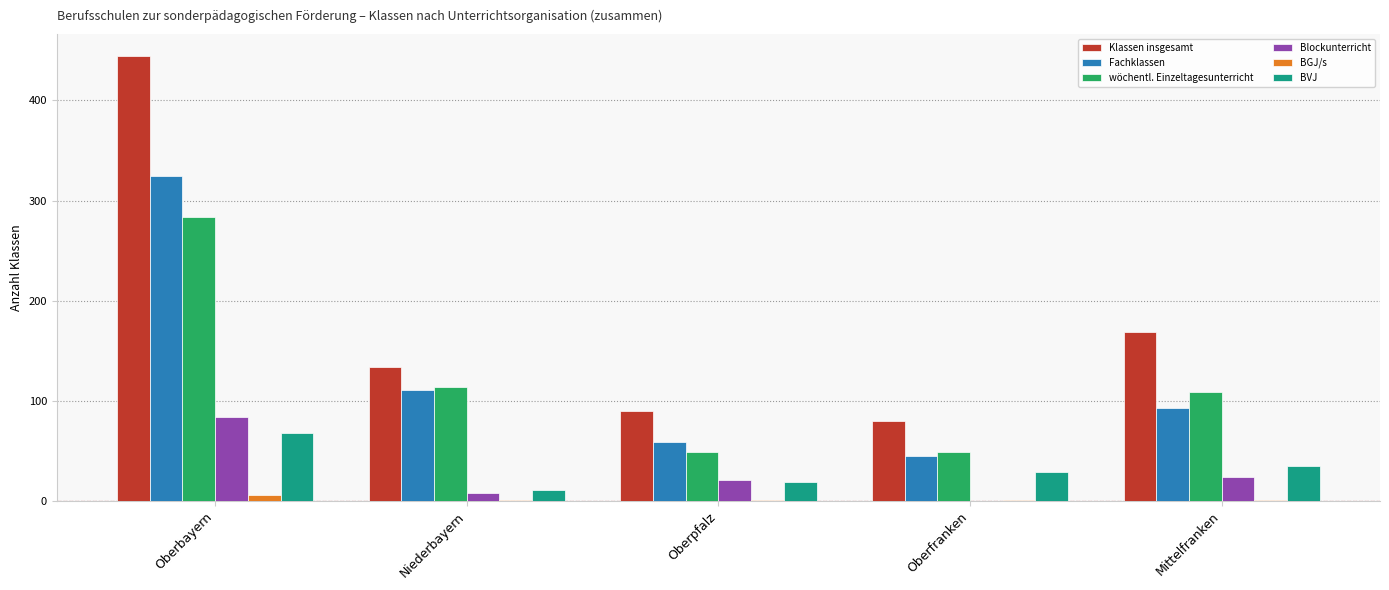

The value of Blockunterricht at Mittelfranken is 24. True or false?

True